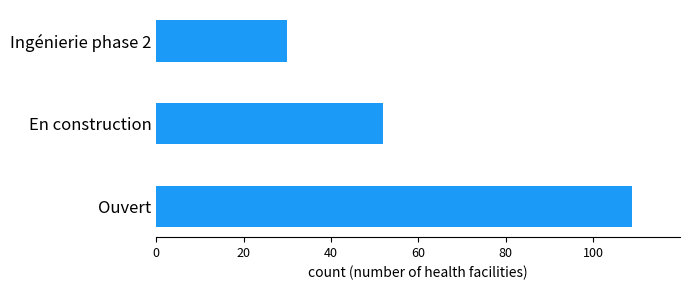

List the labels in order of value, smallest first.

Ingénierie phase 2, En construction, Ouvert